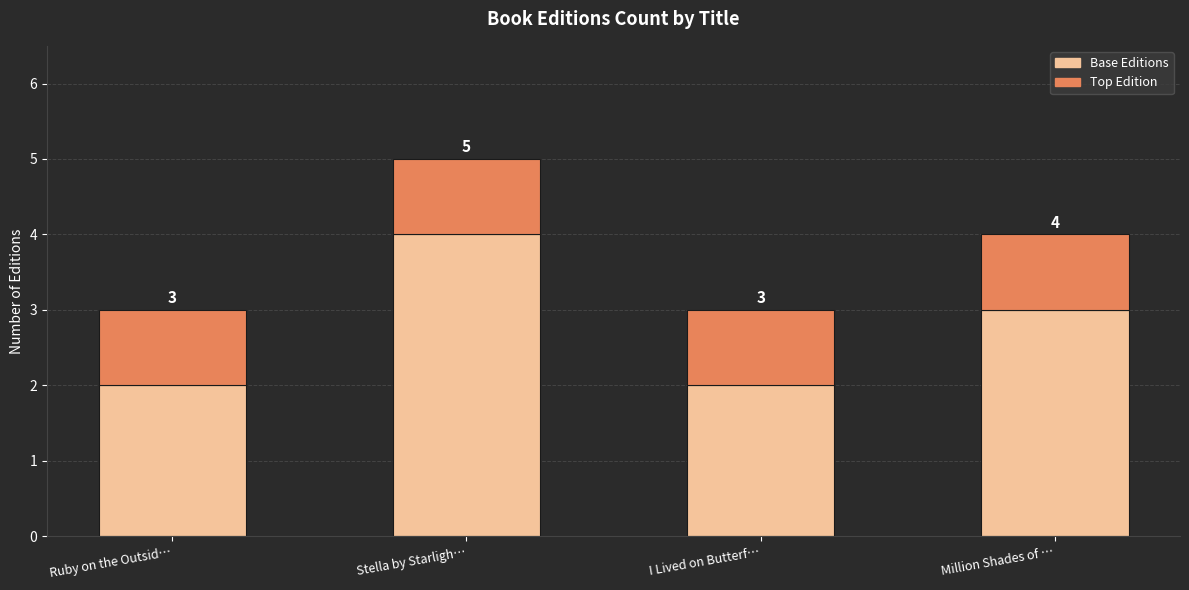

Count the Base Editions values in the range 2 to 4.

4